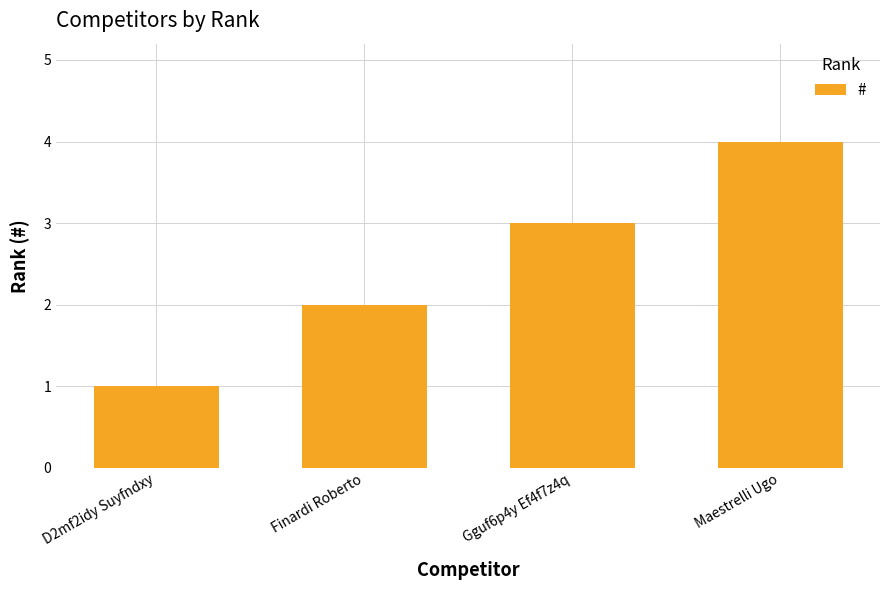

What is the sum of the values at Maestrelli Ugo and Finardi Roberto?

6